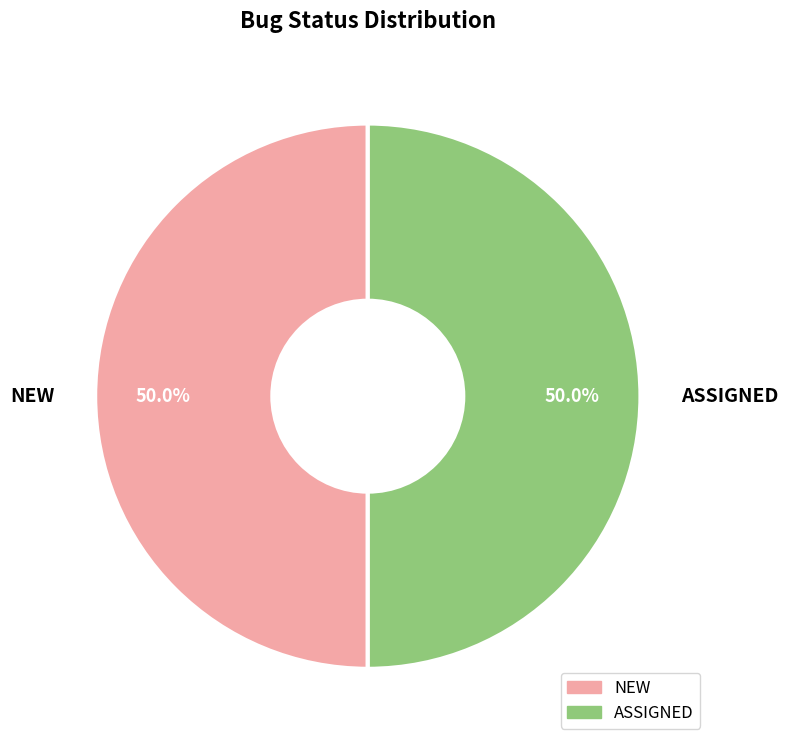

To the nearest percent, what is the combined percentage of NEW and ASSIGNED?

100%